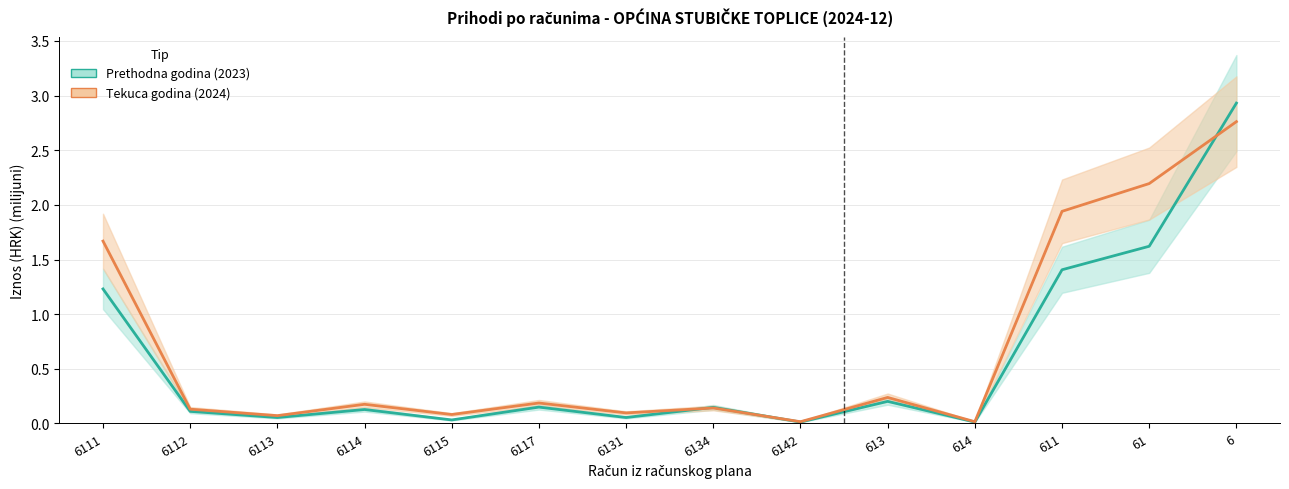

Reading left to right, what are all the values shown in this chart?

Ostvareno prethodna godina: 1.2	0.1	0.1	0.1	0.0	0.1	0.1	0.1	0.0	0.2	0.0	1.4	1.6	2.9
Ostvareno tekuca godina: 1.7	0.1	0.1	0.2	0.1	0.2	0.1	0.1	0.0	0.2	0.0	1.9	2.2	2.8